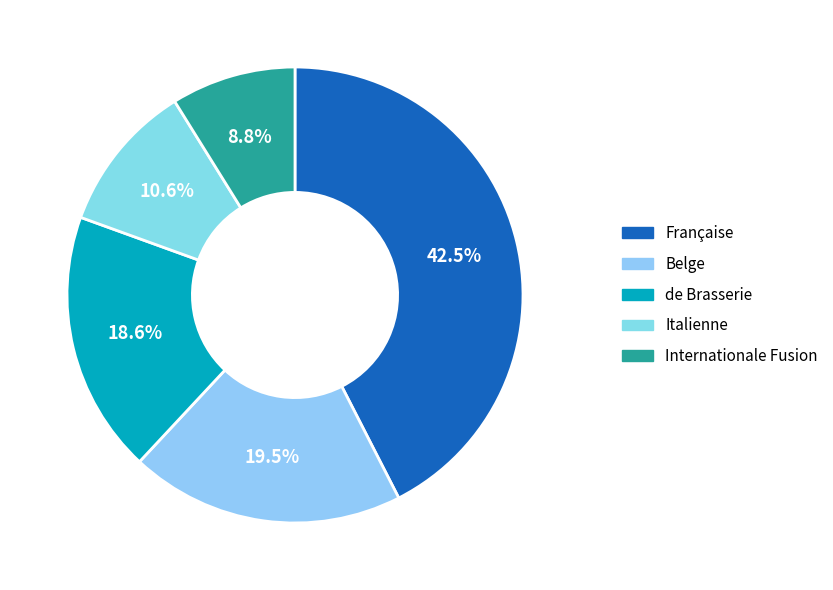

Which slice is the largest?

Française